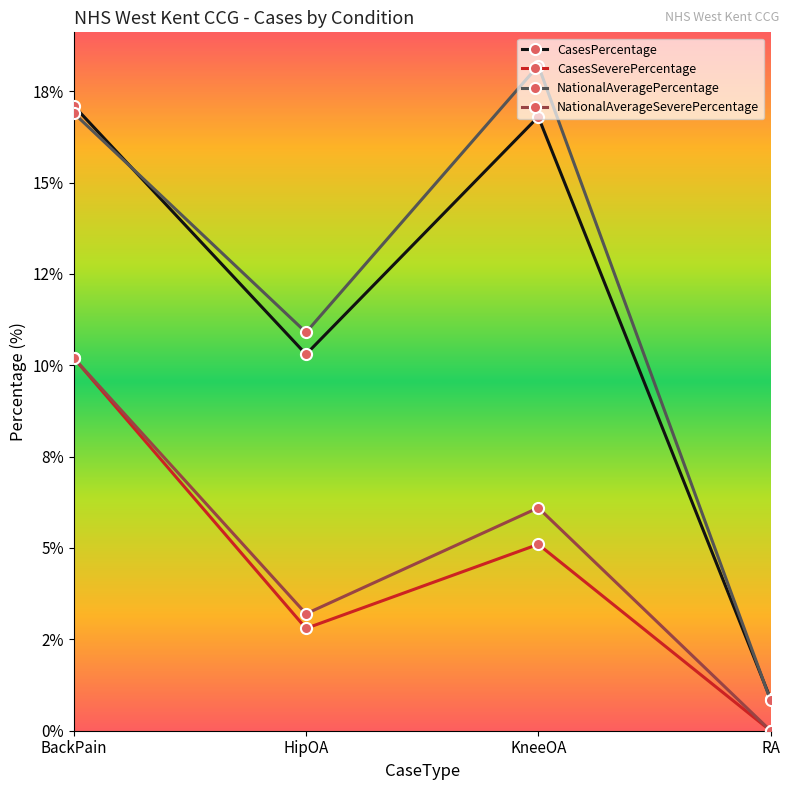

At which category is the sum across all series the highest?

BackPain